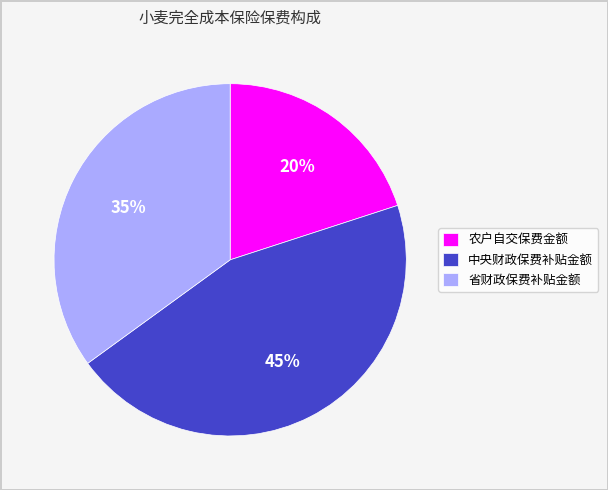

Between 中央财政保费补贴金额 and 省财政保费补贴金额, which is larger?

中央财政保费补贴金额